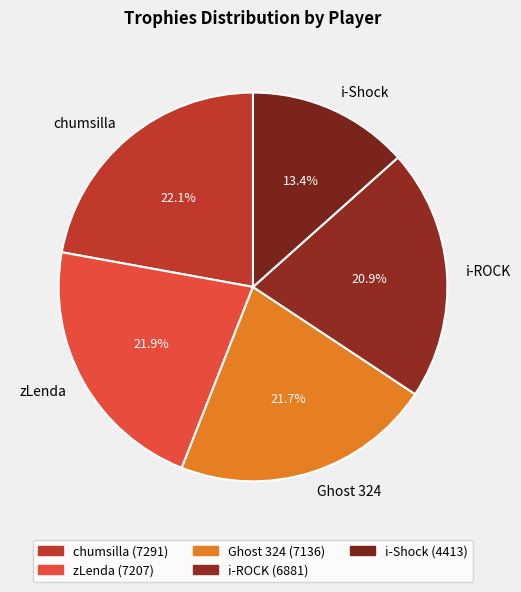

True or false: Ghost 324 accounts for 33% of the total.

False